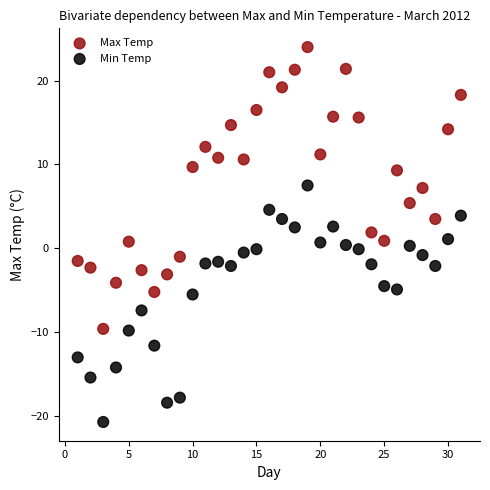

What are all the series names shown in the legend?

Max Temp, Min Temp